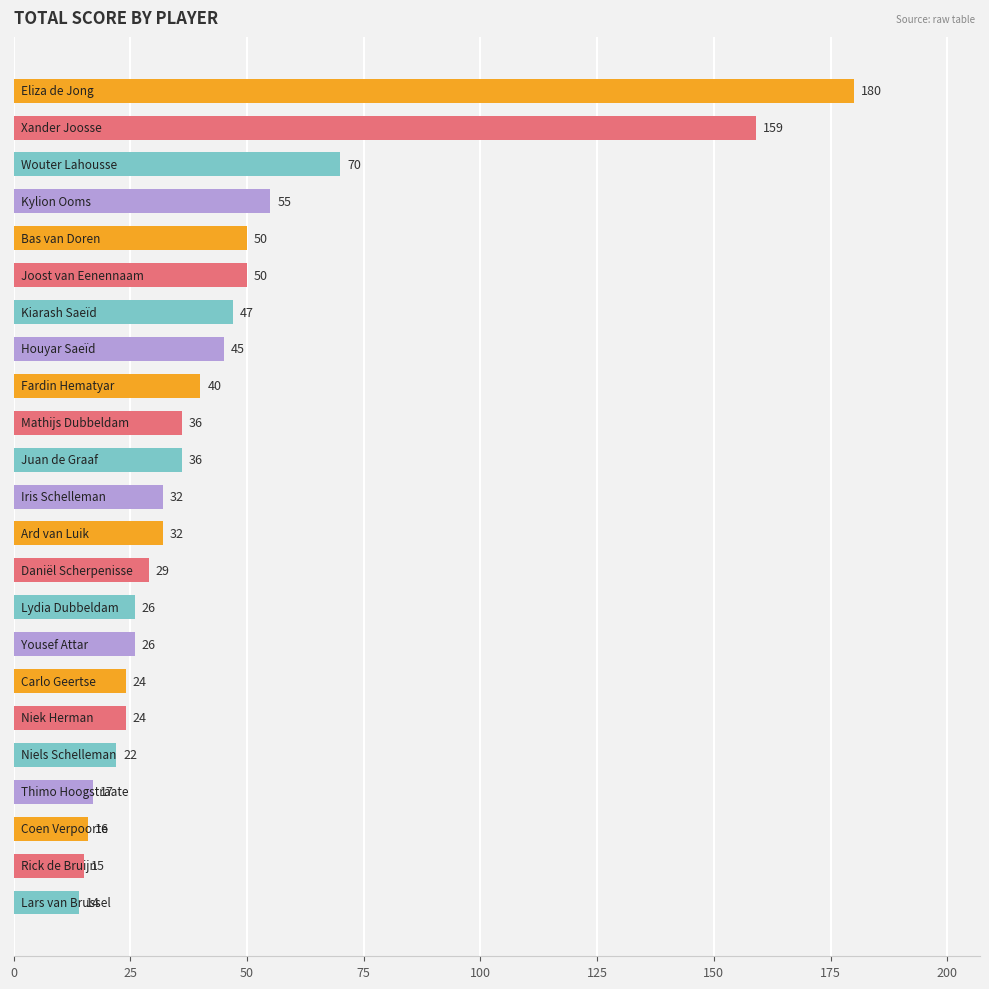

What is the value of the 12th bar from the top?

32